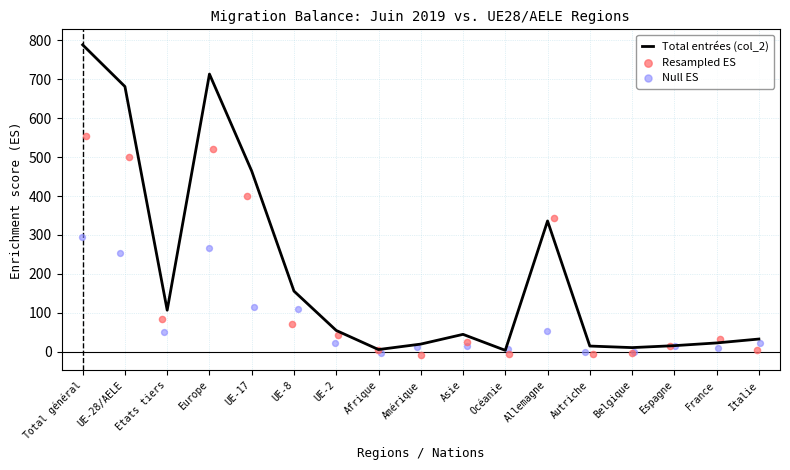

Approximately how many times larger is the value at Europe compared to France?

31.0